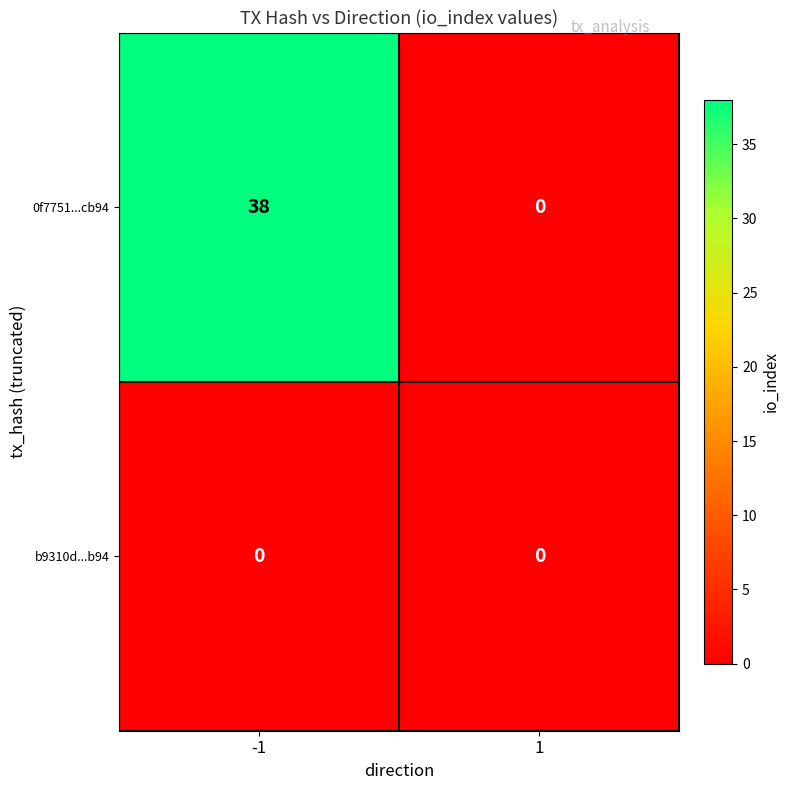

What is the difference between the maximum and minimum values in the 0f7751...cb94 series?

38